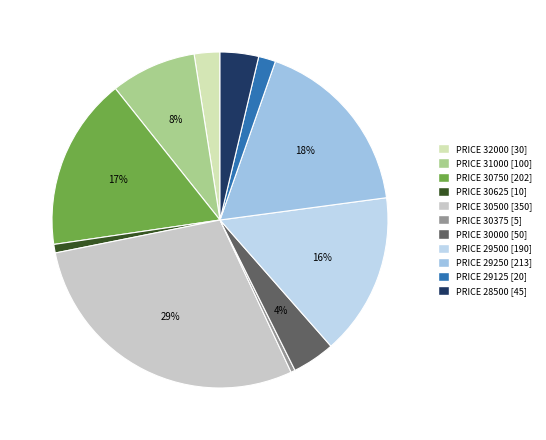

How many segments does this pie chart have?

11